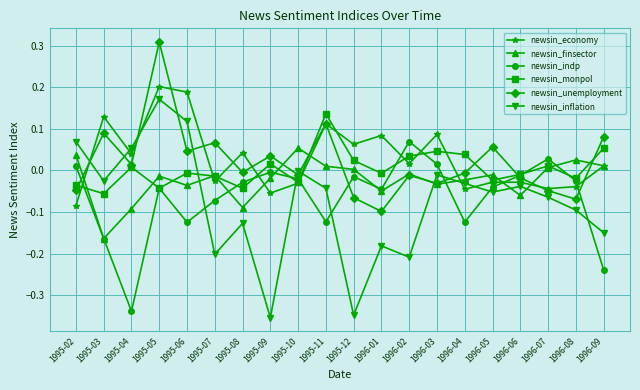

How many interior local valleys does the newsin_economy series have?

7